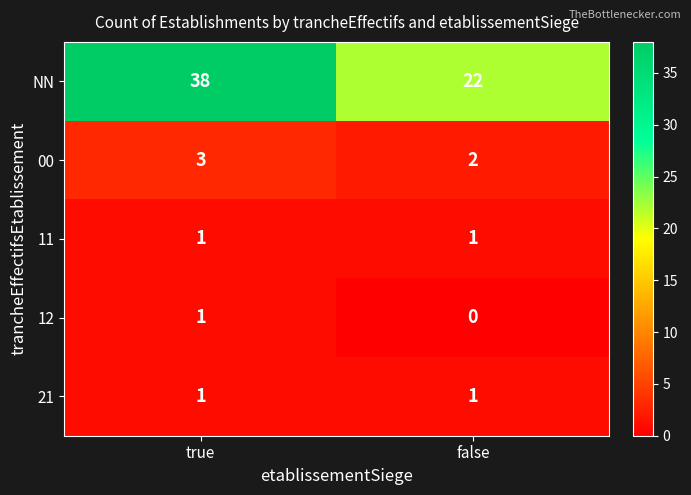

Count the number of categories in the chart.

2